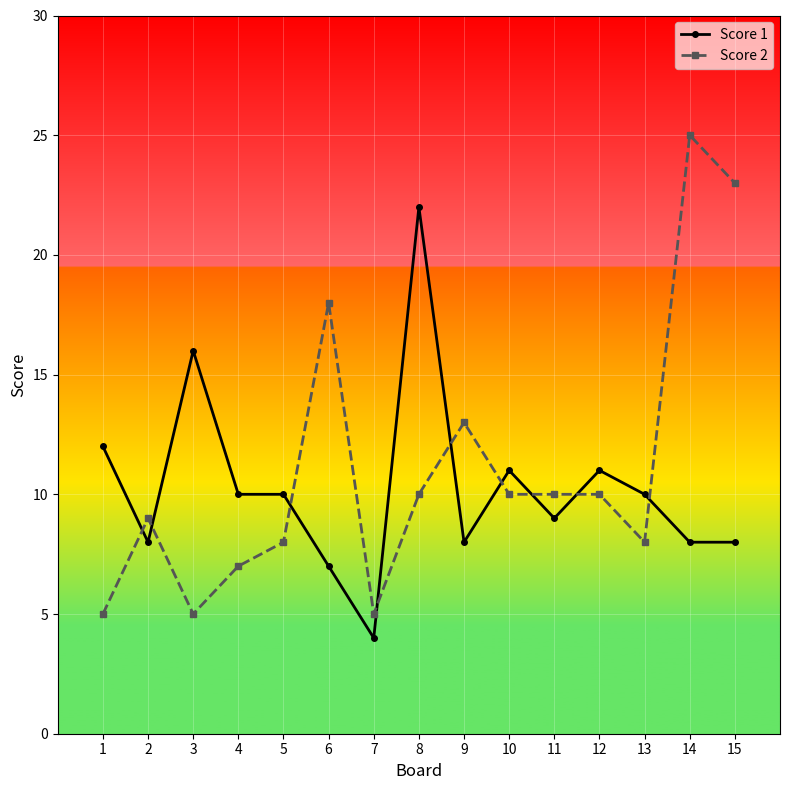

At 5, list the series in order from largest to smallest.

Score 1, Score 2